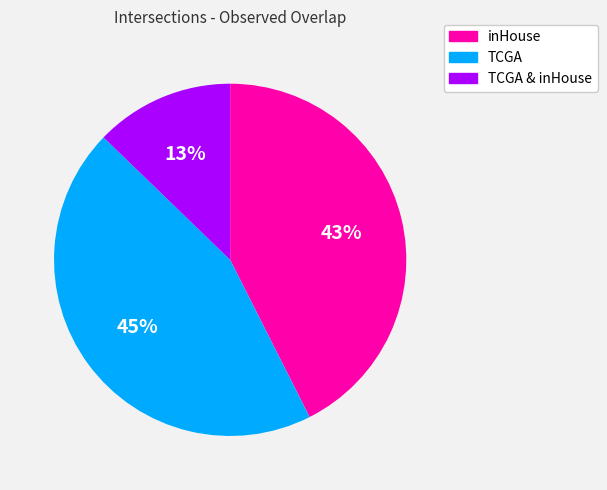

To the nearest percent, what is the average slice percentage?

33%